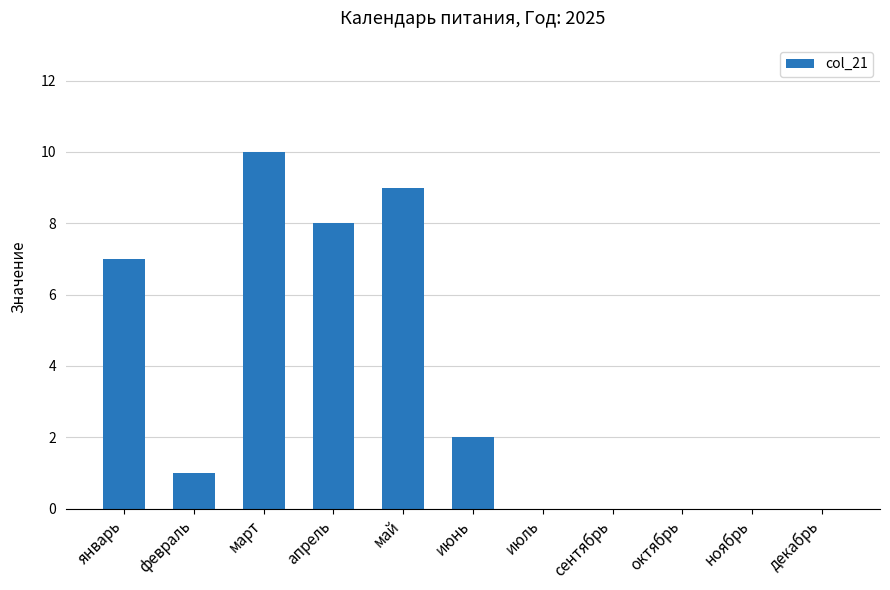

Which has a higher value, март or декабрь?

март